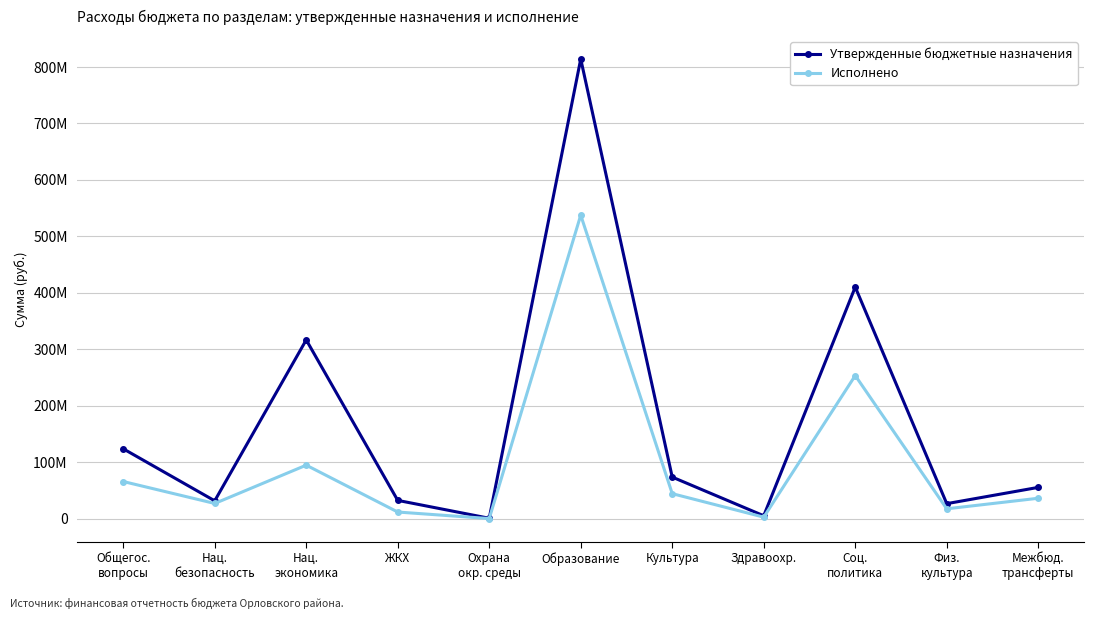

What position from the right is Образование?

6